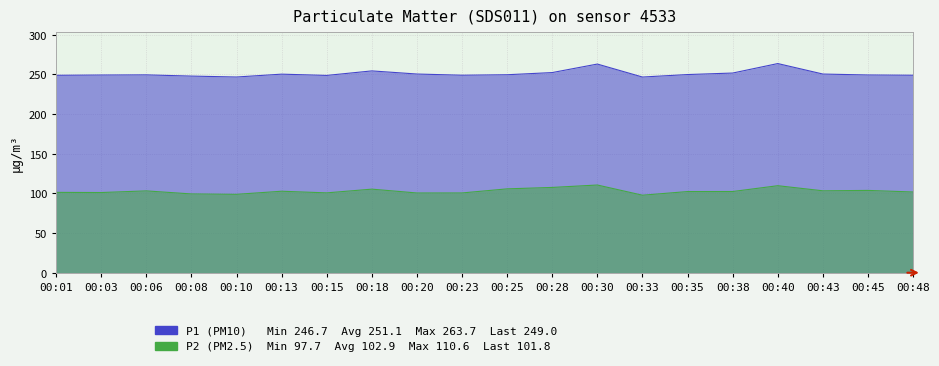

At which category does P1 reach its first local peak?

00:06